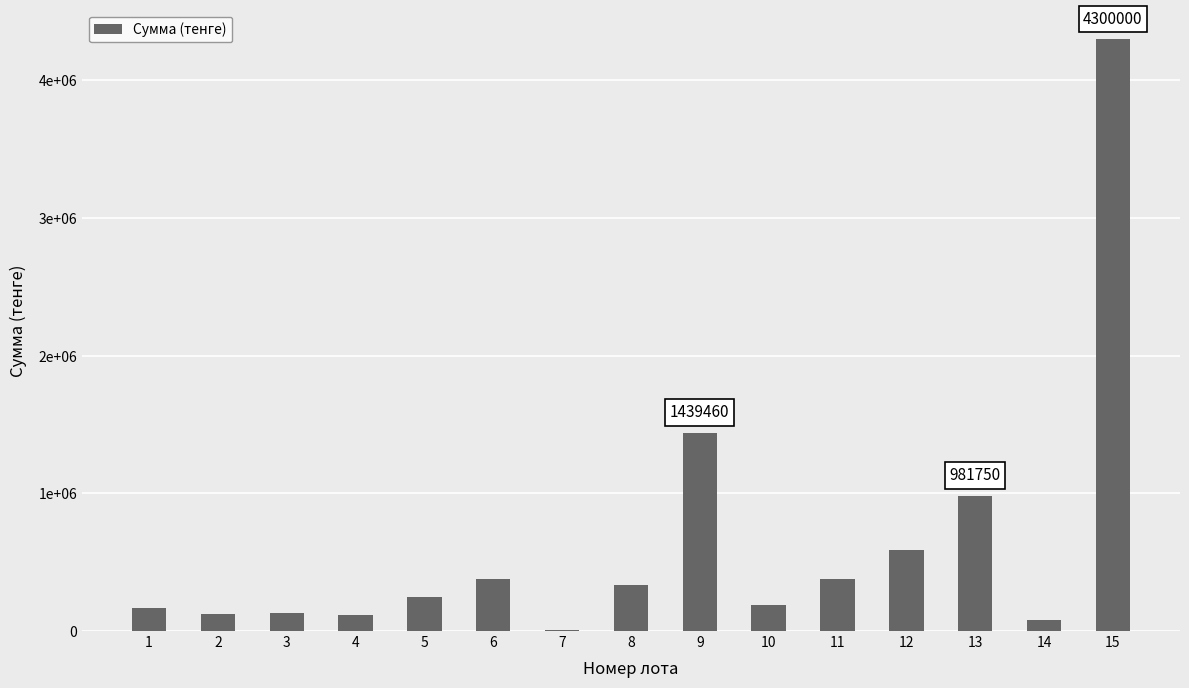

Are the bars horizontal?

No